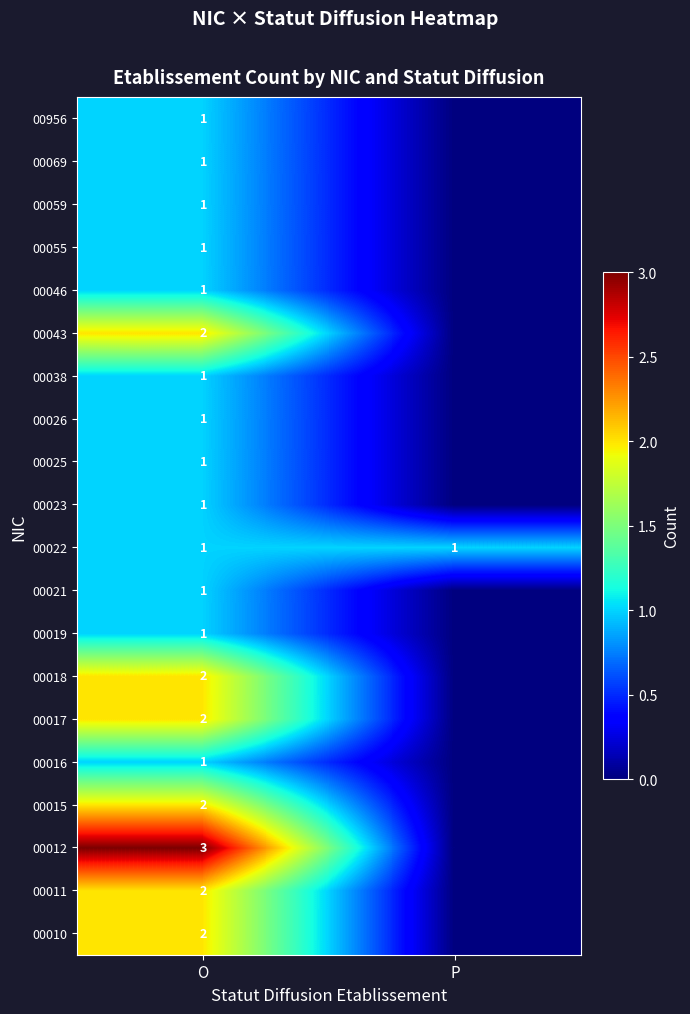

The 00021 series shows 1 at O. True or false?

True